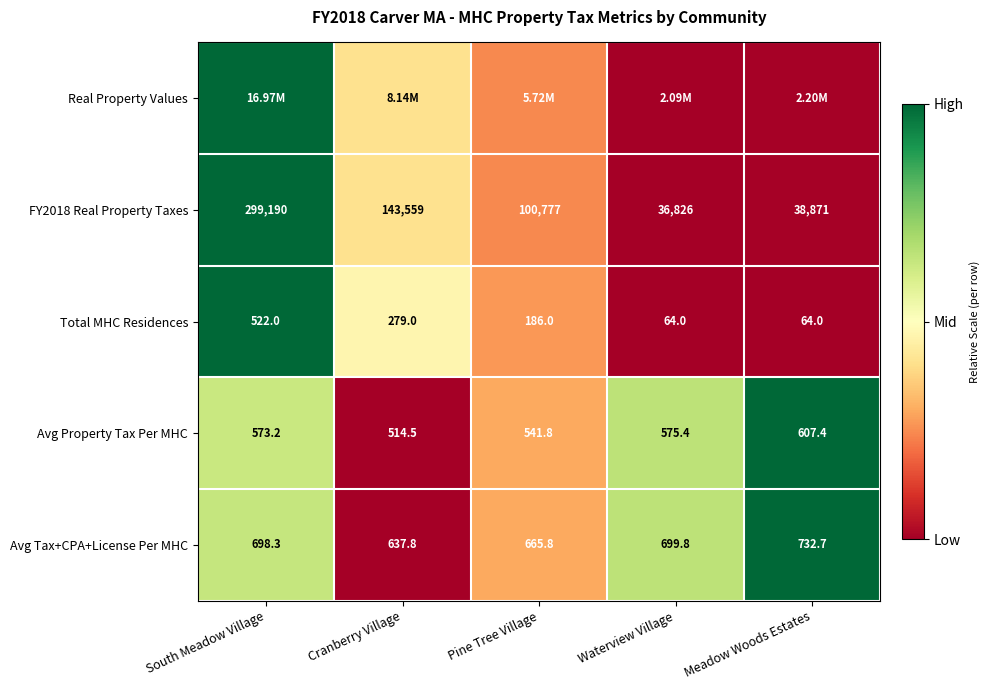

At which label does FY2018 Real Property Taxes reach its minimum?

Waterview Village